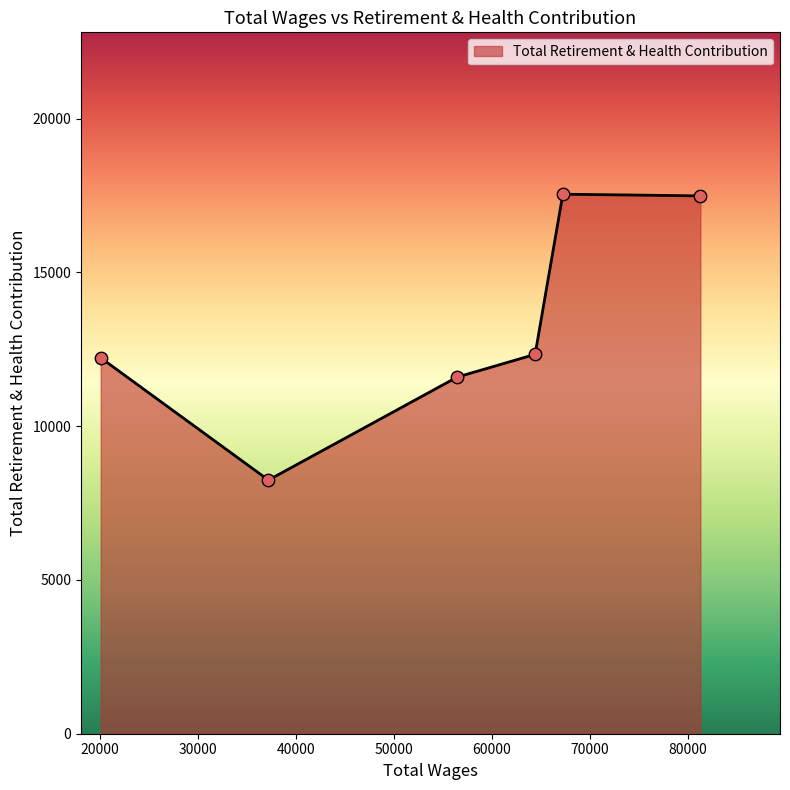

What is the minimum value shown in the chart?

8247